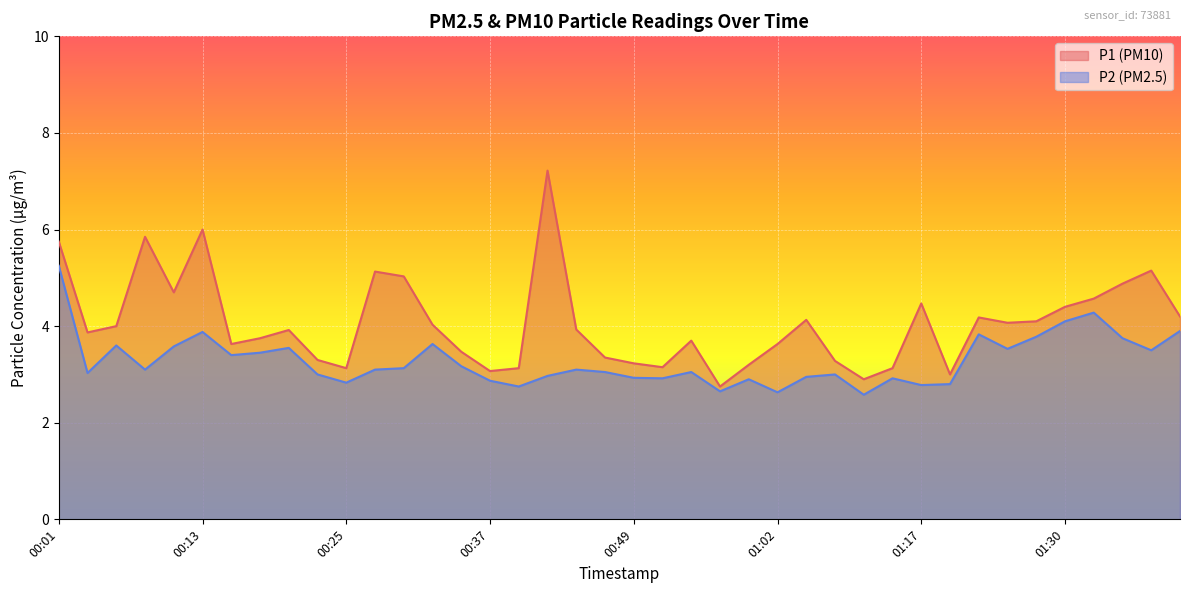

Which category has the lowest value in the P2 series?

01:12